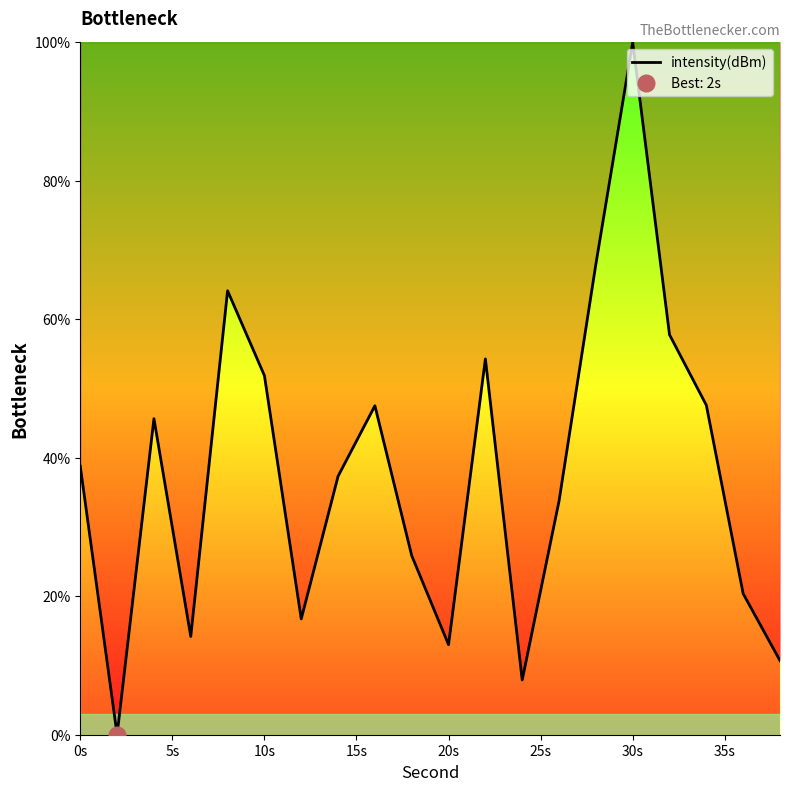

At which label does intensity(dBm) reach its peak?

30s